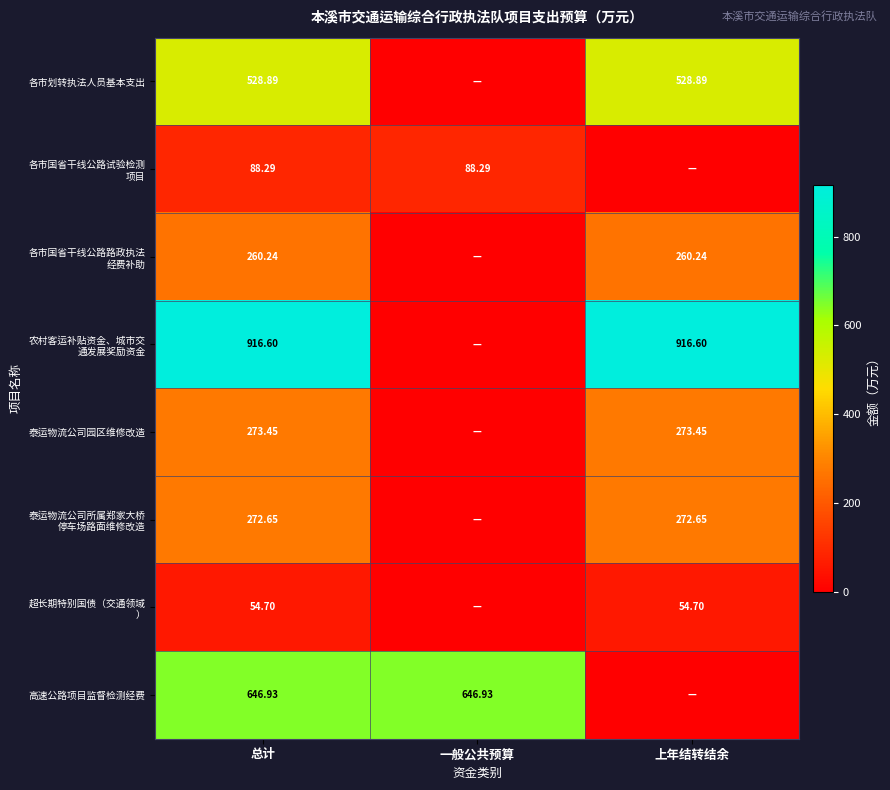

What is the sum of all 超长期特别国债（交通领域 ） values?

109.4